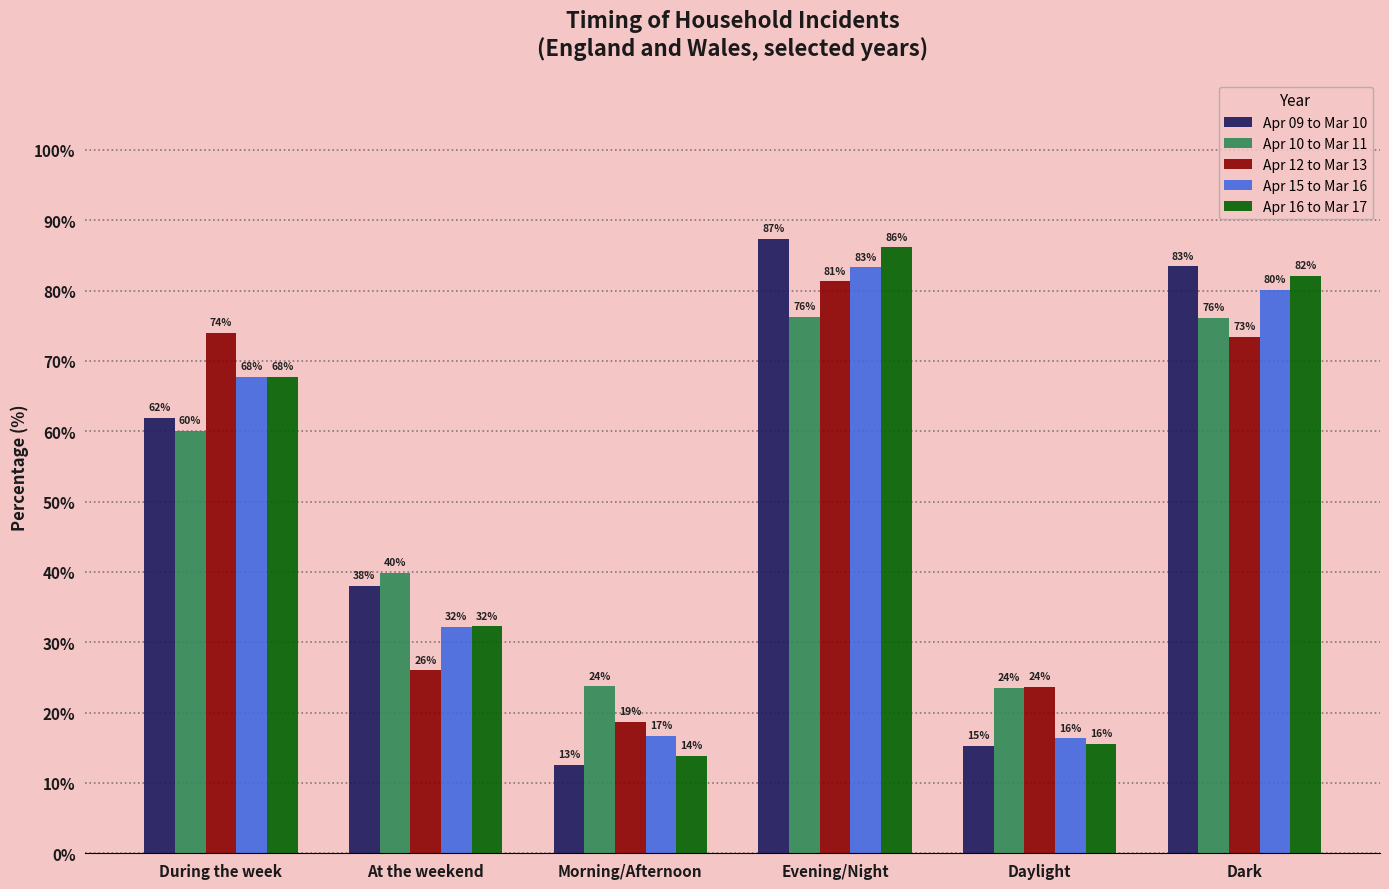

True or false: Apr 12 to Mar 13 has a value of 14.0 at At the weekend.

False